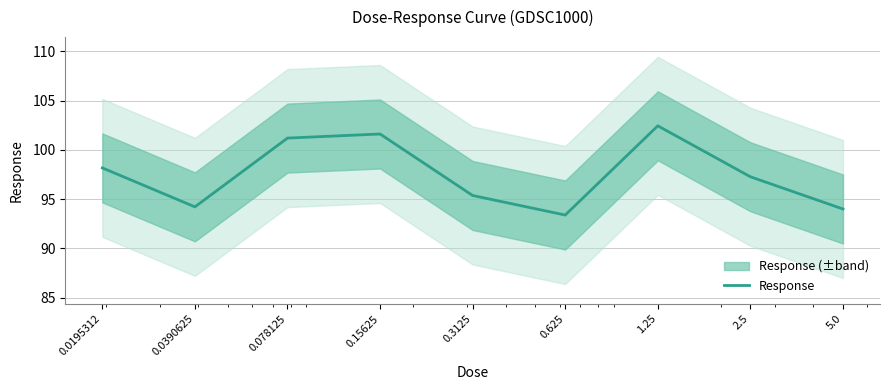

Read the value at 5.0.

94.0